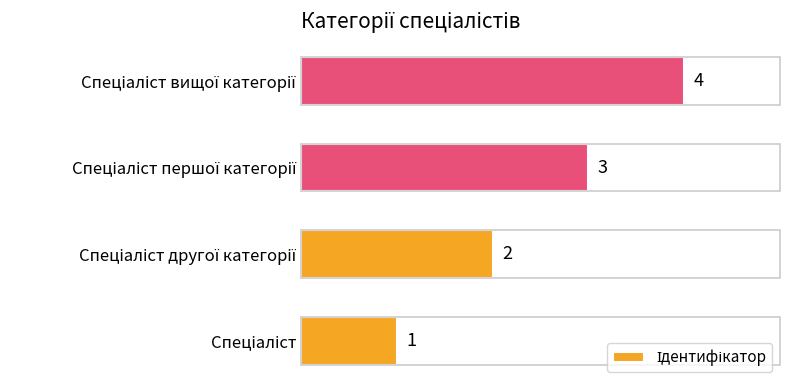

What is the greatest value displayed?

4